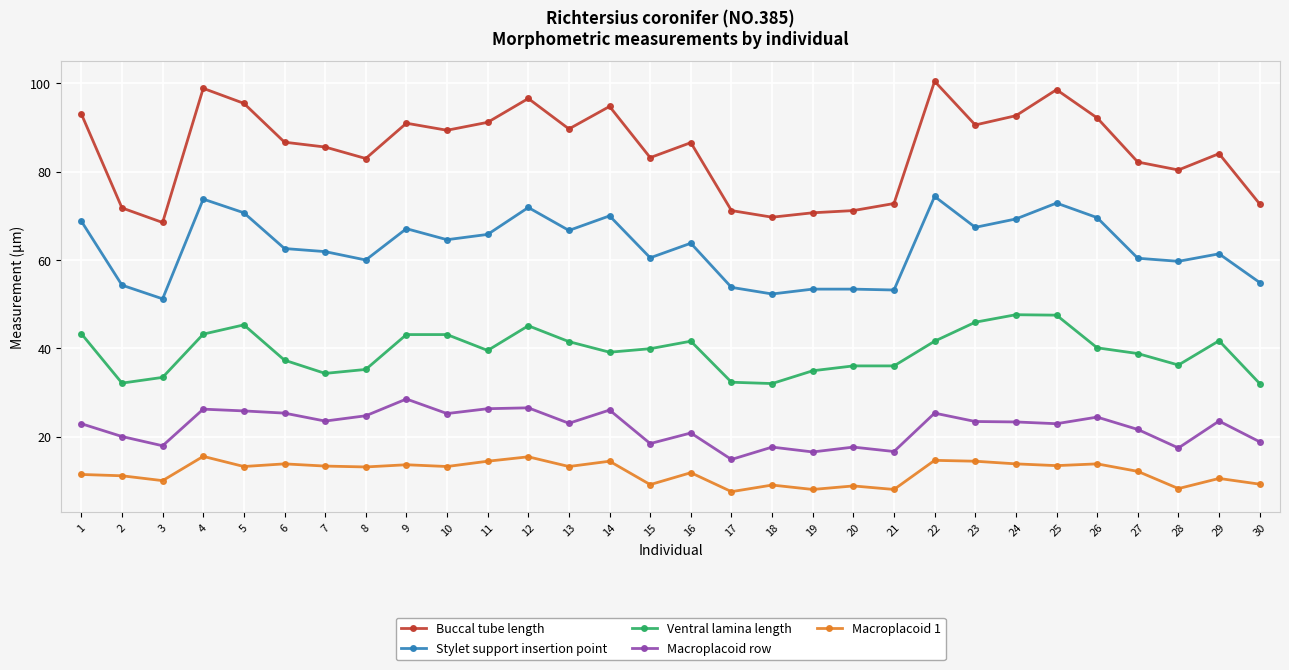

At 5, list the series in order from smallest to largest.

Macroplacoid 1, Macroplacoid row, Ventral lamina length, Stylet support insertion point, Buccal tube length